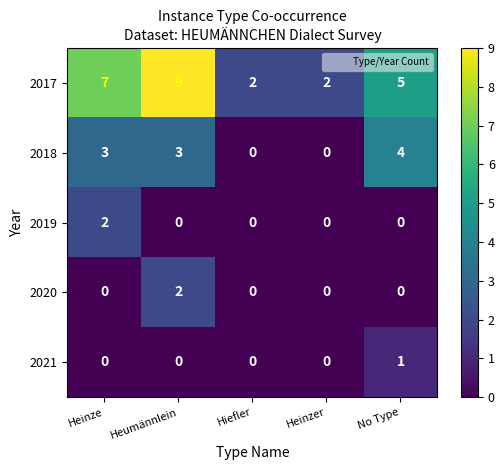

Which series has the largest total across all categories?

2017